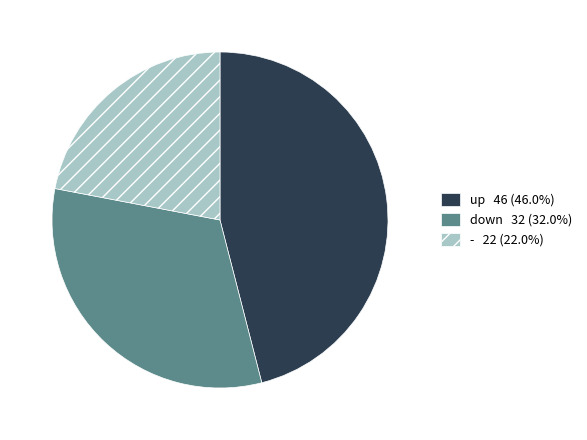

Is it true that - is 33% of the pie?

False